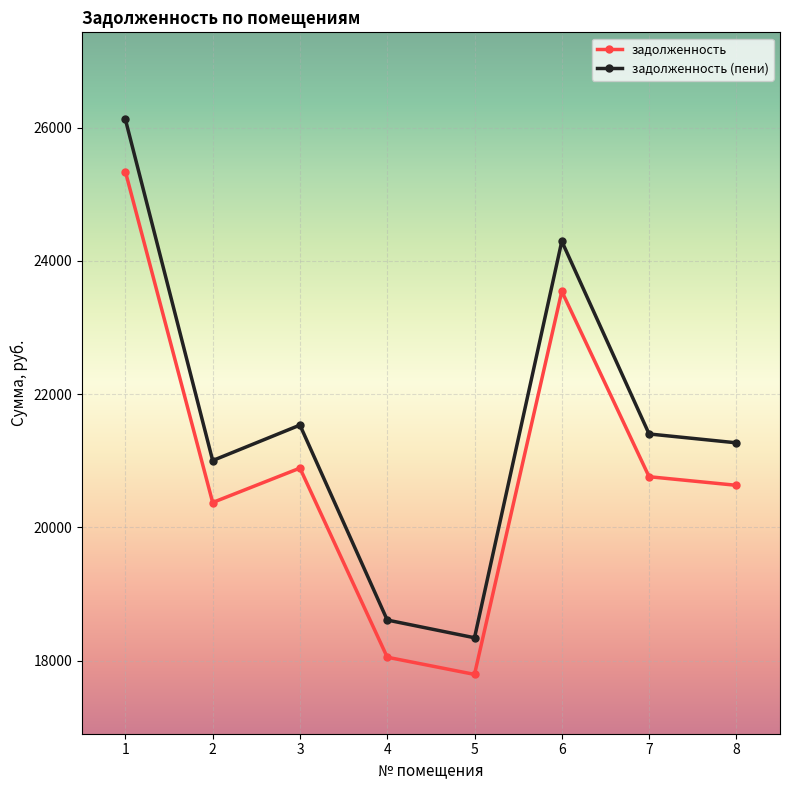

Is it true that задолженность equals 13882.8 at 1?

False